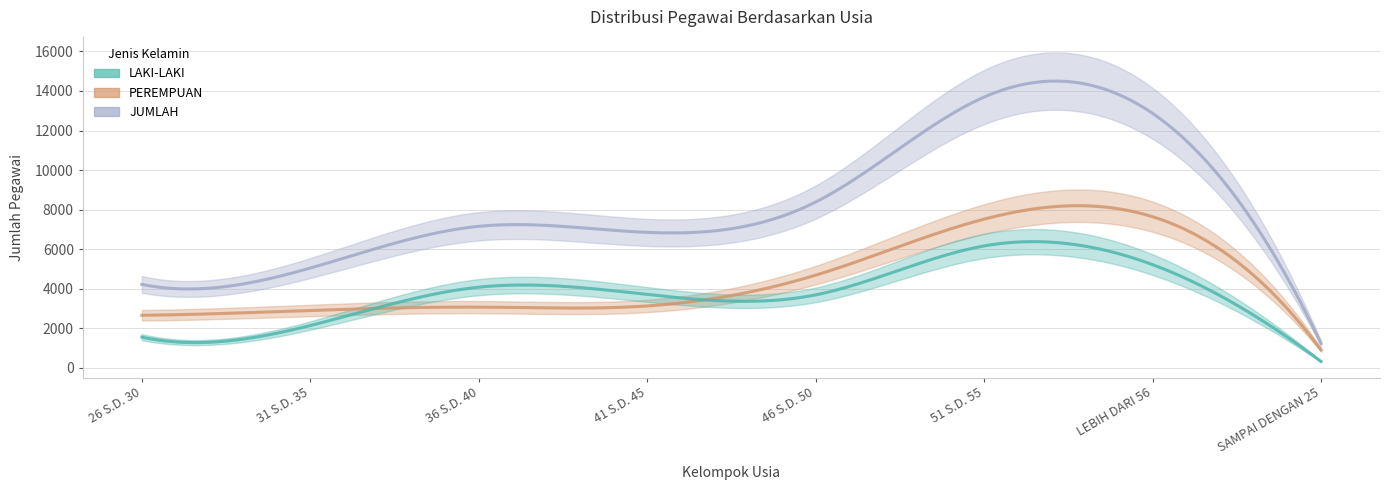

How many distinct data groups are displayed?

3